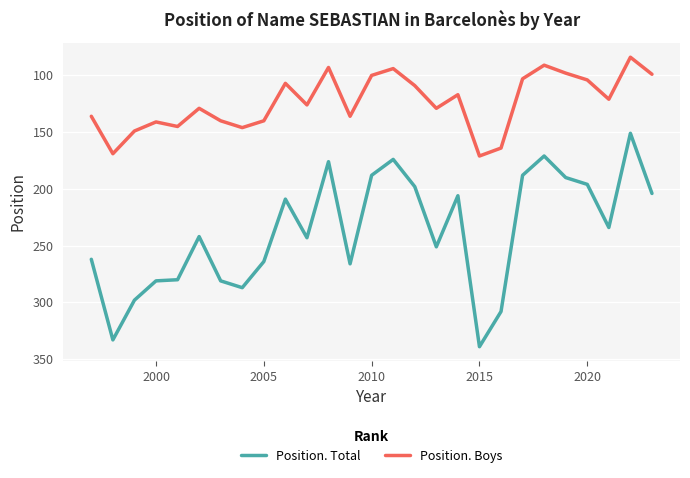

Which series has the widest spread of values?

Position. Total